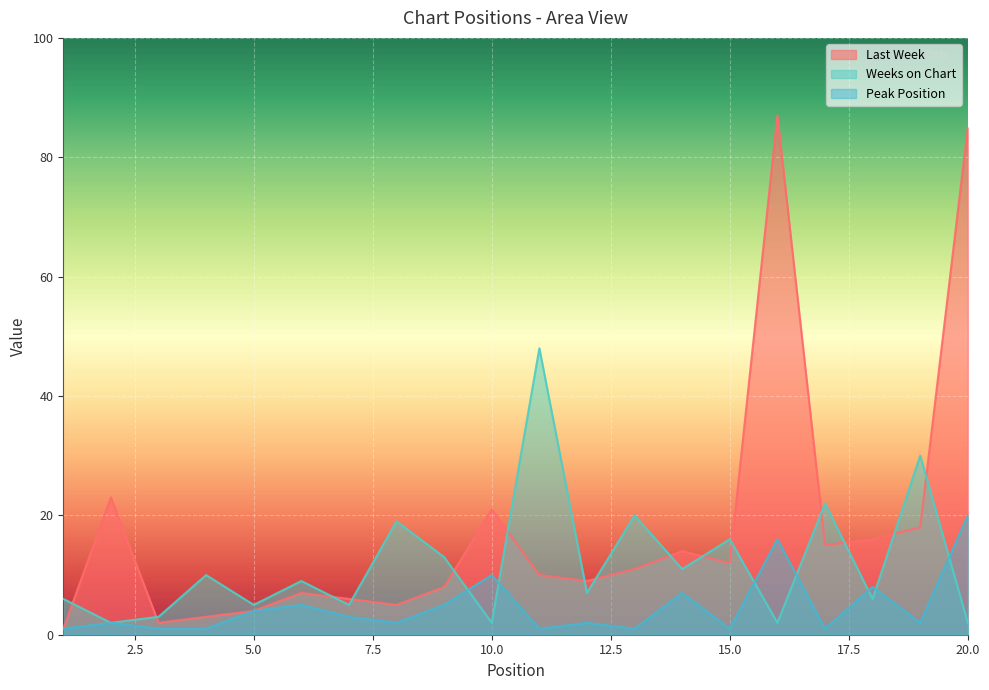

What is the difference between the Weeks on Chart values at 19 and 7?

25